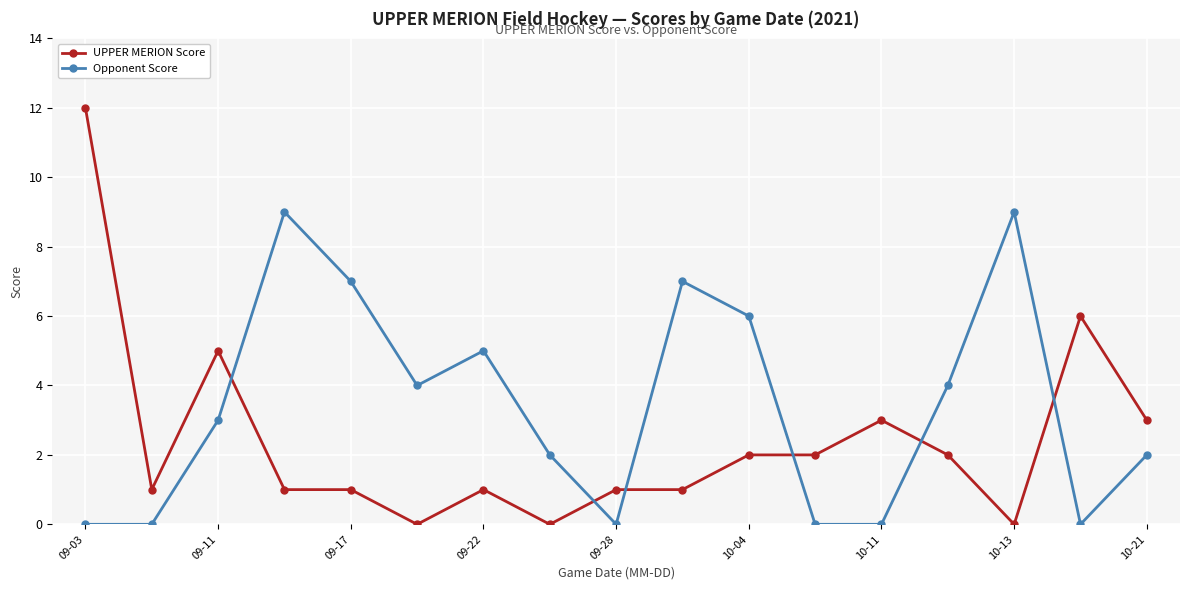

What are all the series names shown in the legend?

UPPER MERION Score, Opponent Score